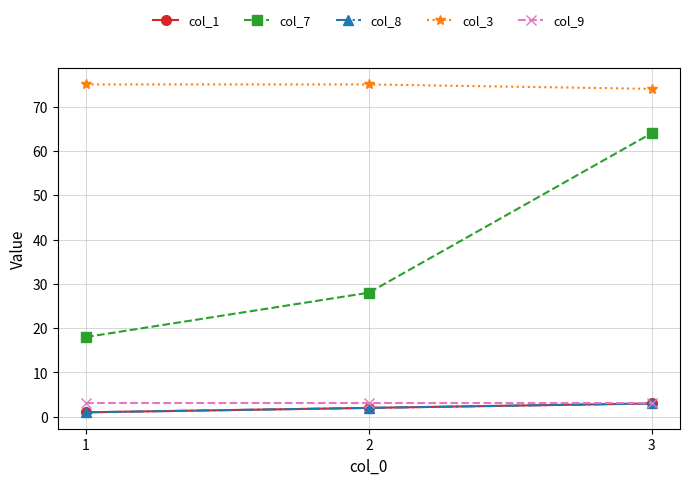

Which series has the largest total across all categories?

col_3